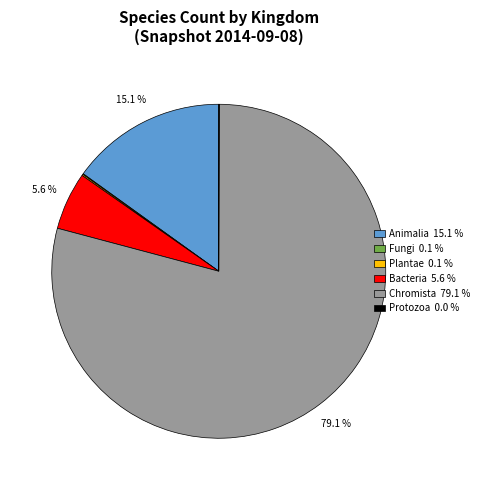

Which category accounts for the majority?

Chromista 79.1 %